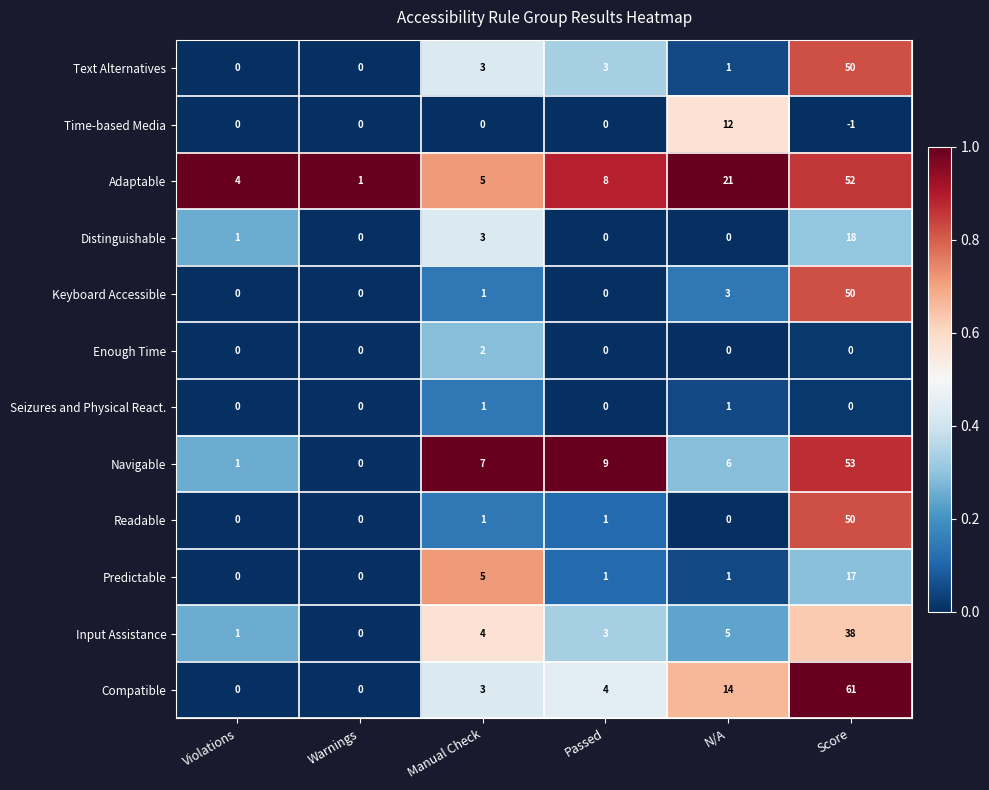

Which series changed the most between Passed and Score?

Compatible